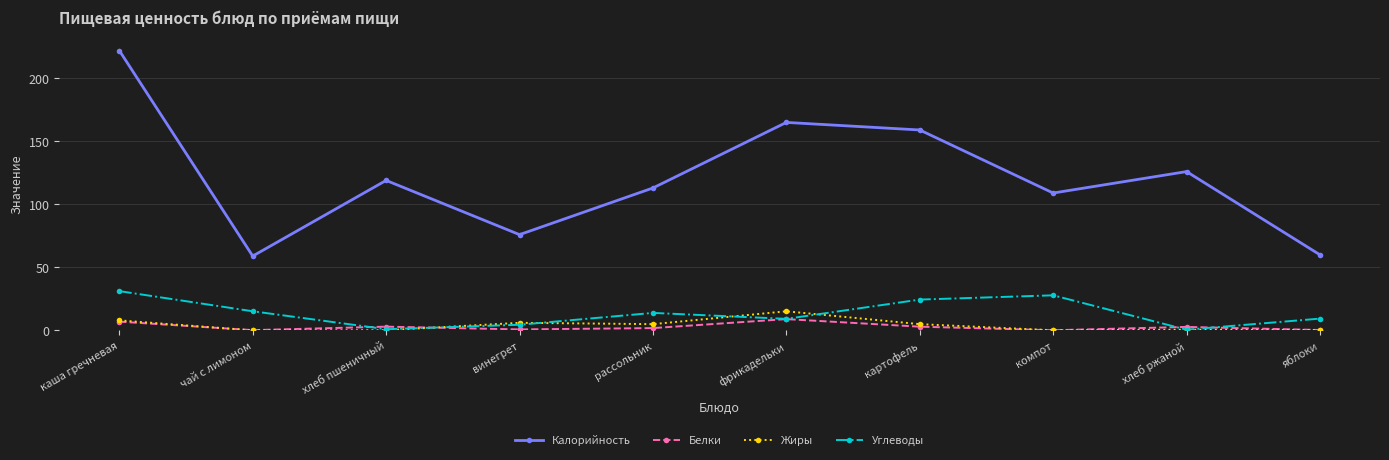

What is the total value across all series at рассольник?

133.8